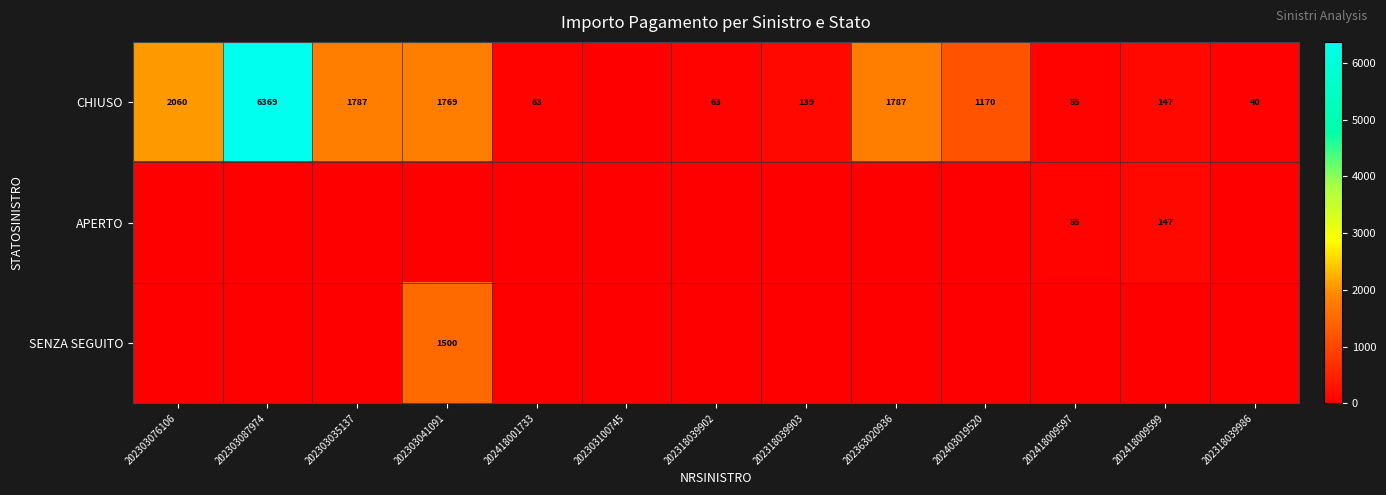

True or false: CHIUSO has a value of 6369 at 202303087974.

True